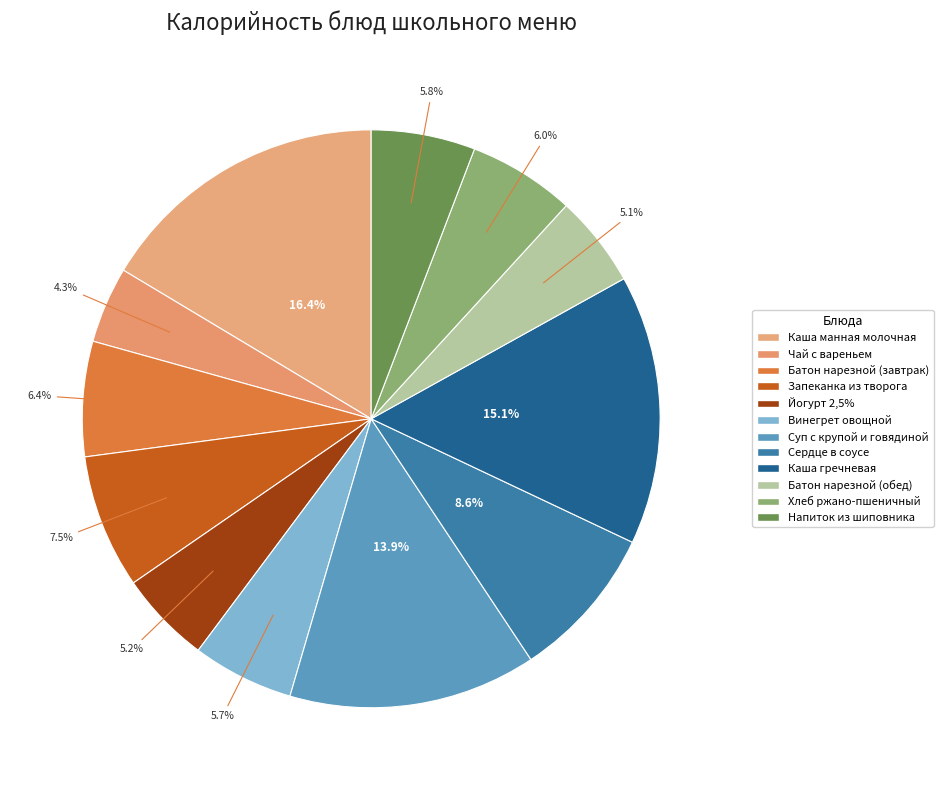

To the nearest percent, what is the average slice percentage?

8%